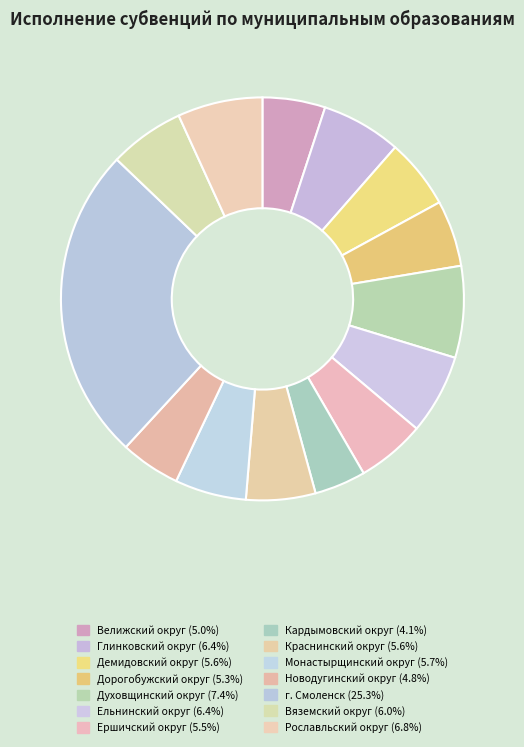

The Демидовский округ slice represents 6% of the pie. True or false?

True